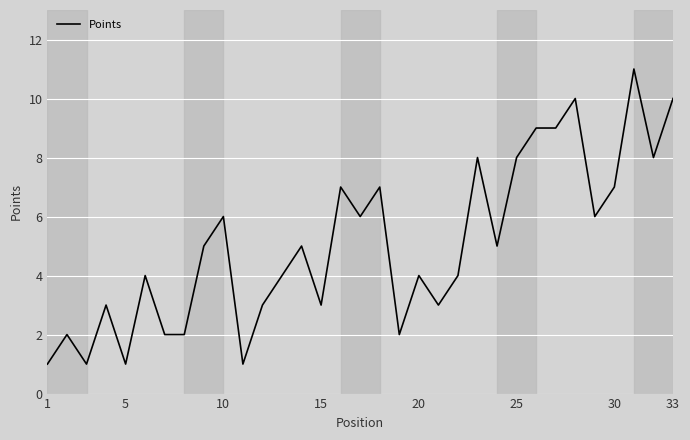

What is the difference between the maximum and minimum values?

10